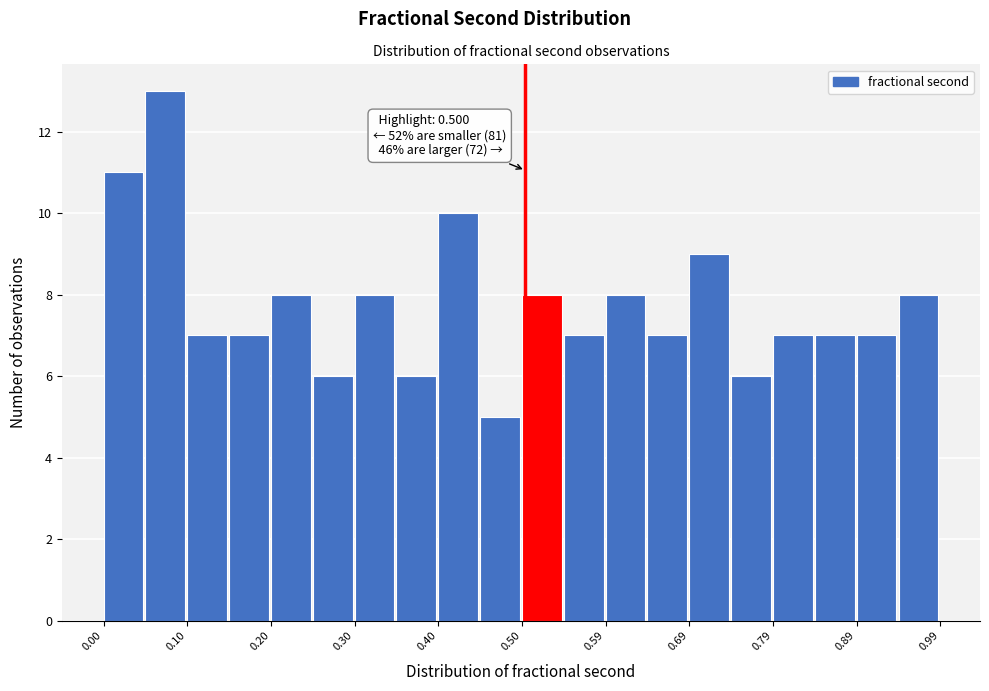

Which range on the x-axis has the tallest bar?

0.05 to 0.10